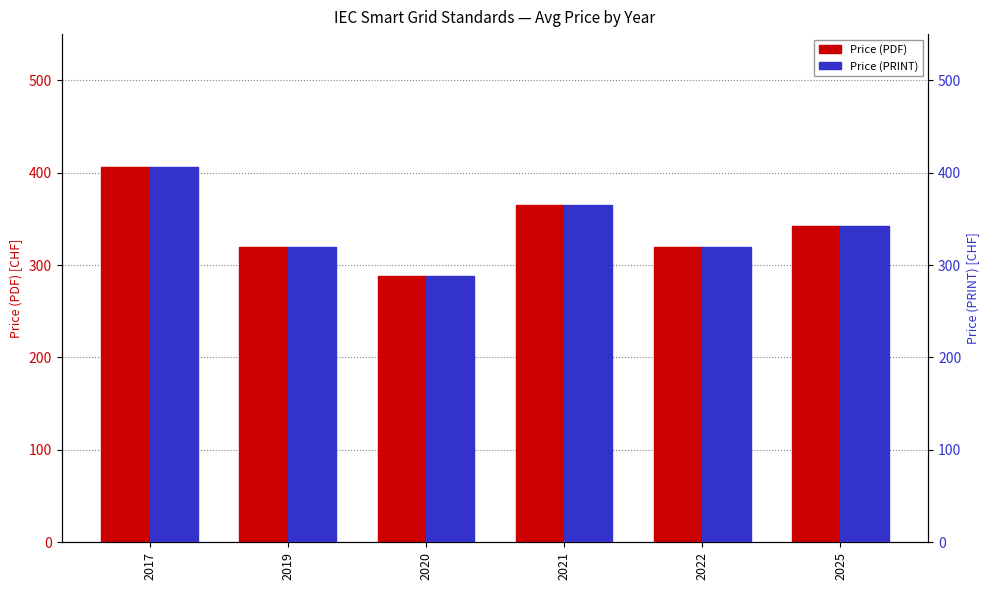

Between 2017 and 2020, which series saw the biggest shift?

Price (PDF)